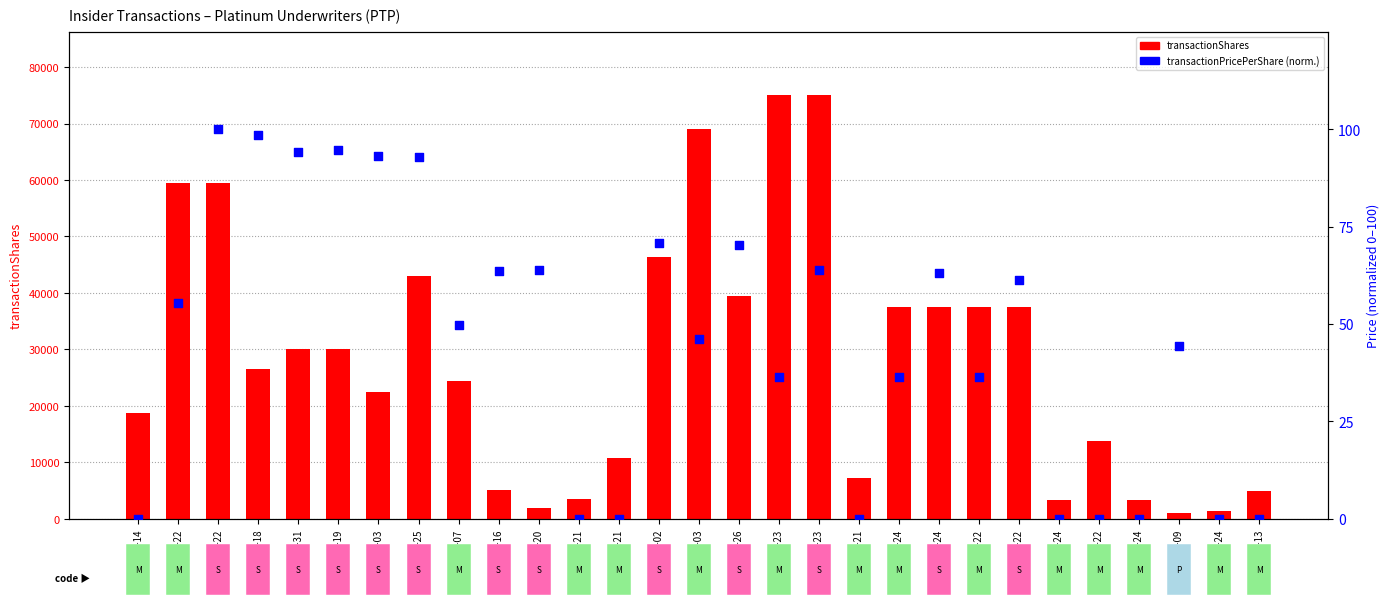

Which series reaches the minimum Y coordinate?

transactionPricePerShare (normalized)